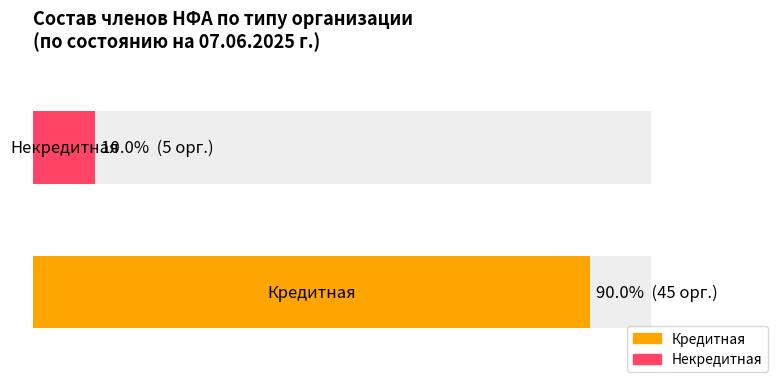

What is the label of the 2nd bar from the right?

Кредитная